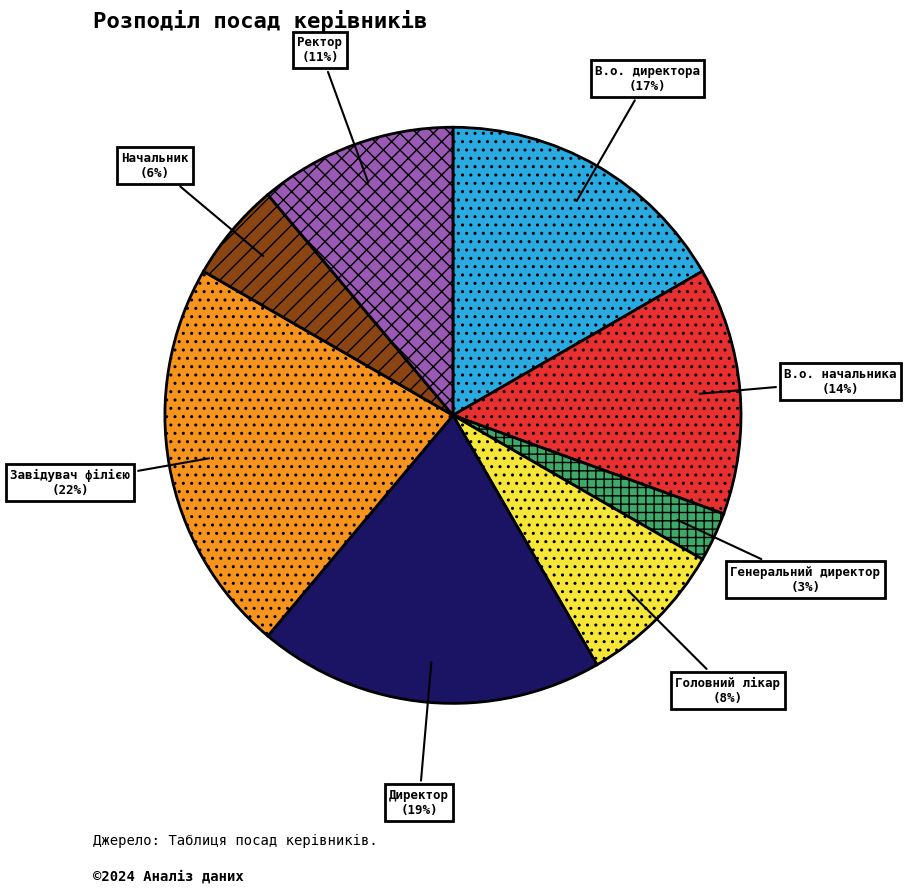

Which has a higher value, В.о. начальника or Завідувач філією?

Завідувач філією